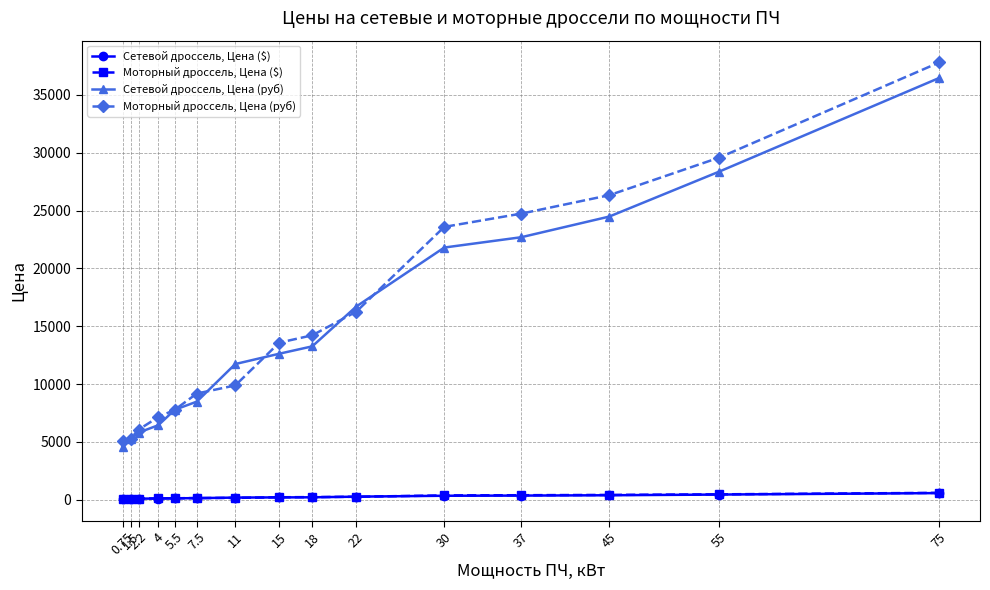

Between 22 and 37, which series saw the biggest shift?

Моторный дроссель, Цена (руб)